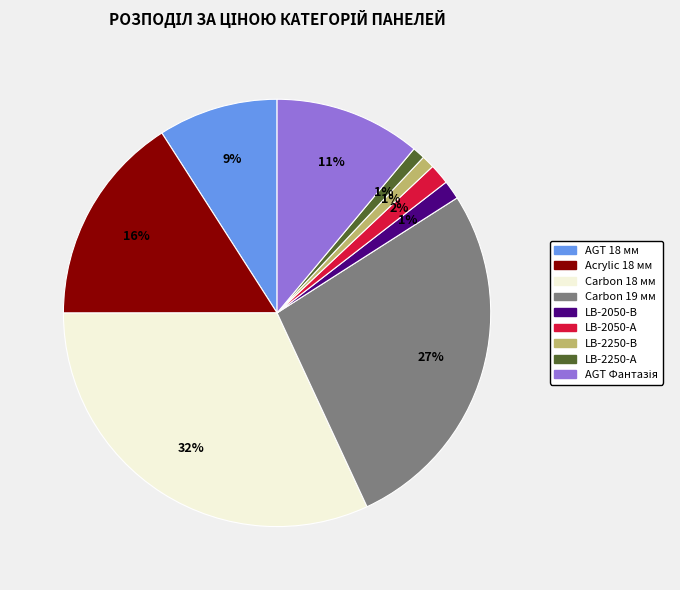

To the nearest percent, what is the average slice percentage?

11%